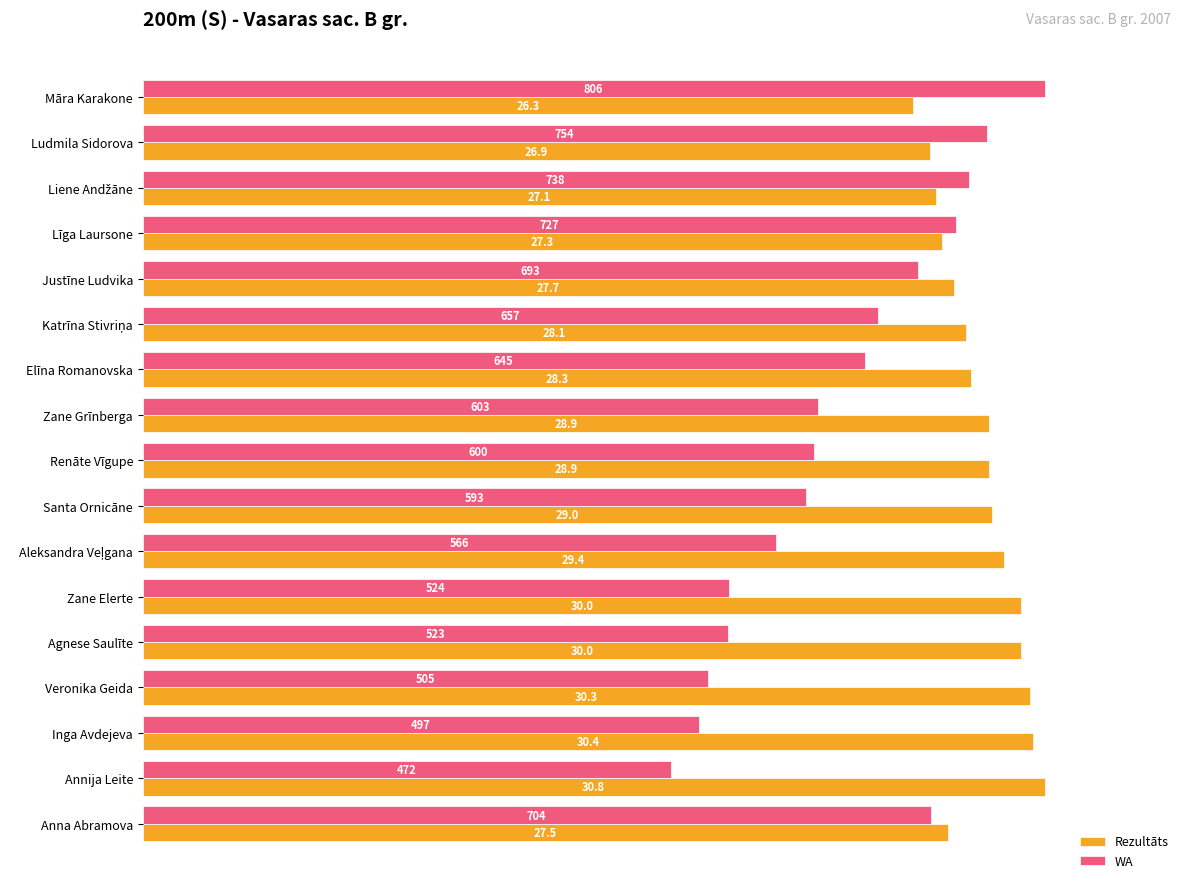

What are all the series names shown in the legend?

Rezultāts, WA